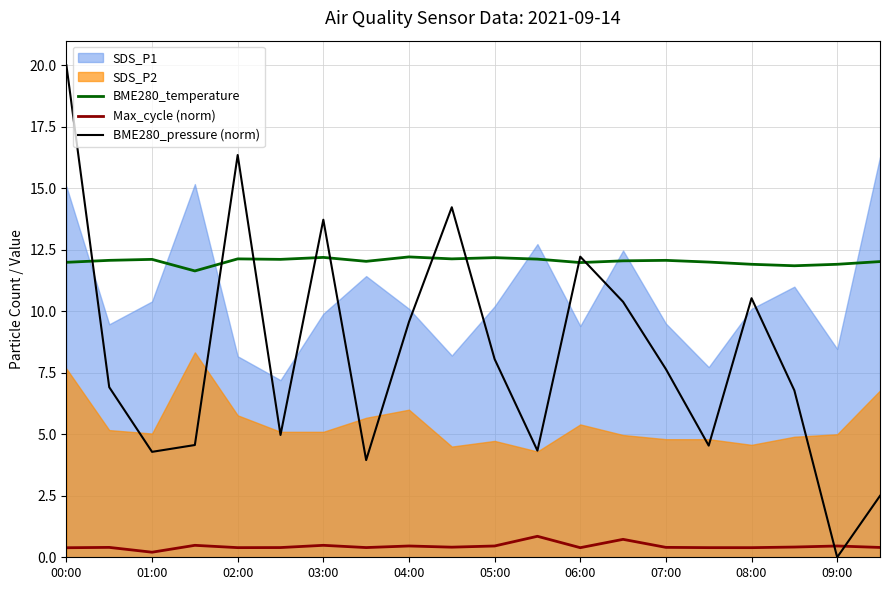

Which series has the largest range (max minus min)?

BME280_pressure (norm)